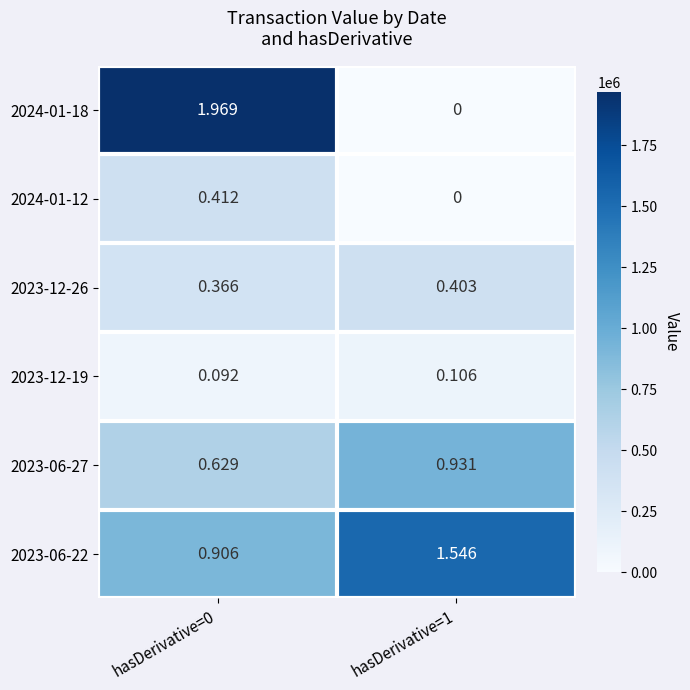

Is the value of 2023-12-19 at hasDerivative=0 greater than the value of 2023-06-22 at hasDerivative=1?

No